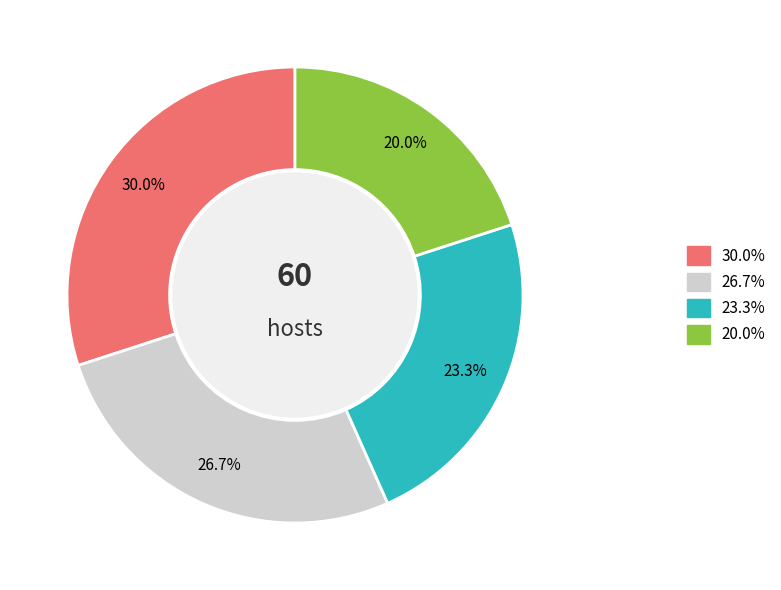

Is there a majority slice in this chart?

No